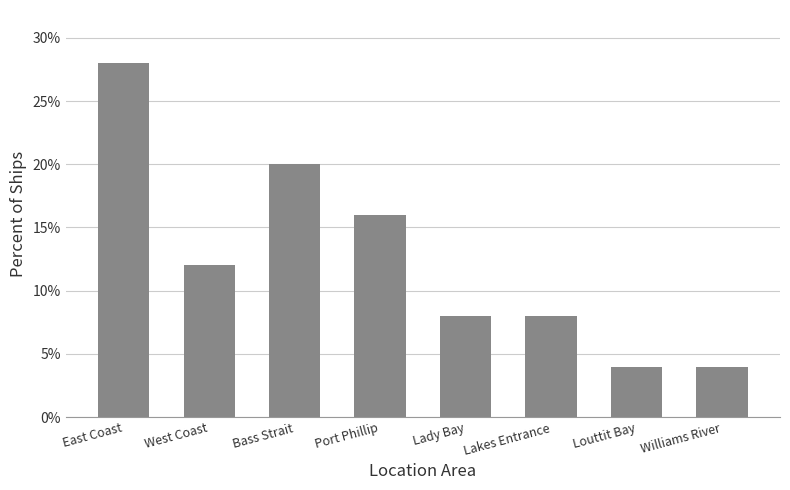

Rank the categories by value from lowest to highest.

Louttit Bay, Williams River, Lady Bay, Lakes Entrance, West Coast, Port Phillip, Bass Strait, East Coast